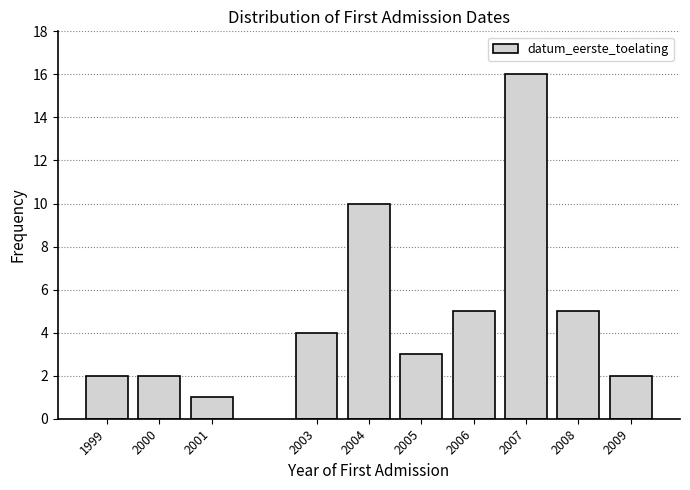

Reading right to left, what are all the values shown in this chart?

2009=2	2008=5	2007=16	2006=5	2005=3	2004=10	2003=4	2001=1	2000=2	1999=2